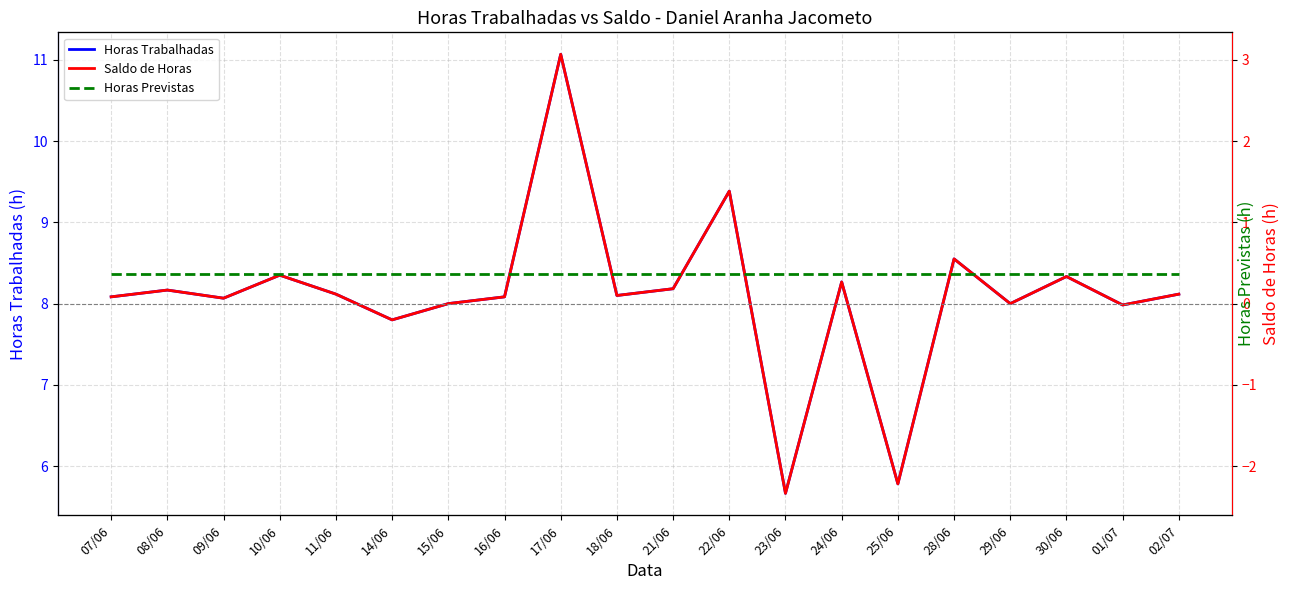

Between 17/06 and 24/06, which series saw the biggest shift?

Horas Trabalhadas